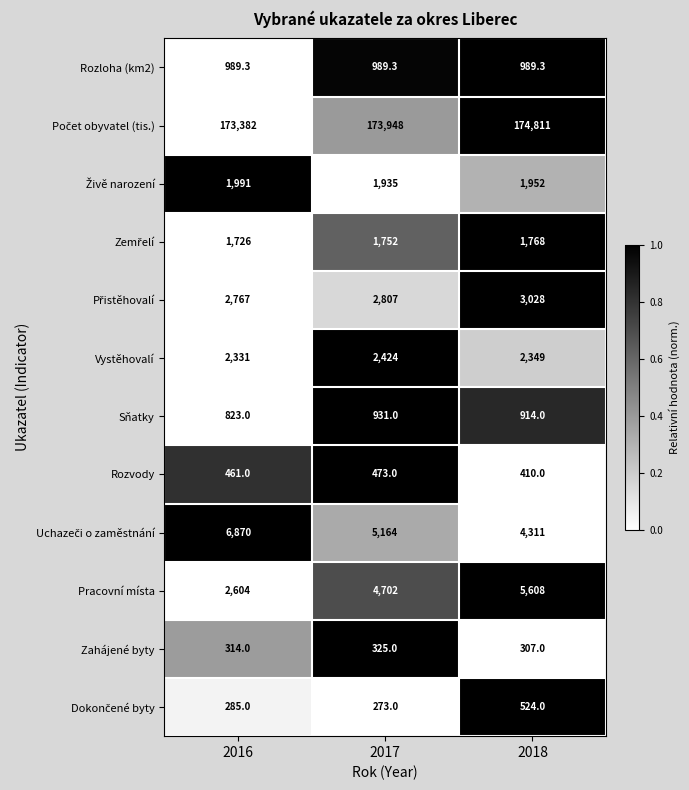

Which series has the largest range (max minus min)?

Pracovní místa